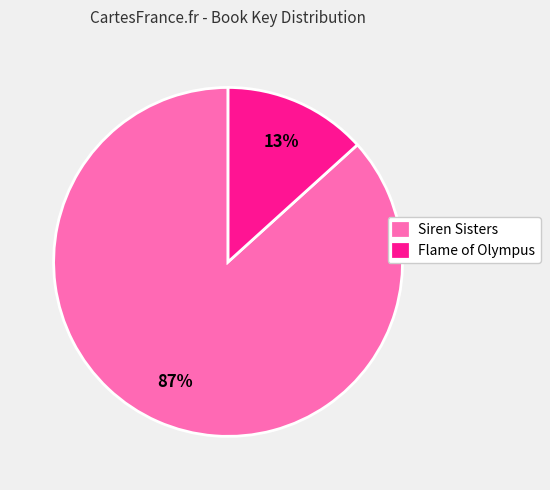

Which has a higher value, Flame of Olympus or Siren Sisters?

Siren Sisters